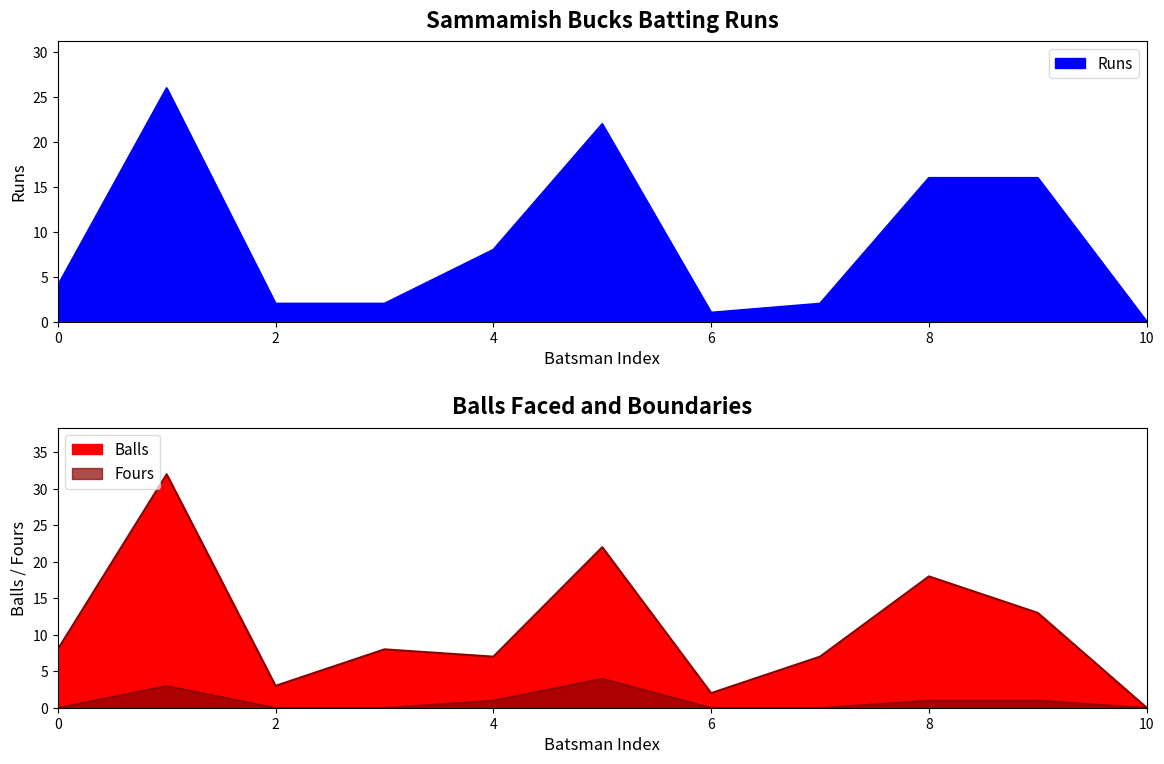

True or false: Runs has a value of 2 at 2.

True